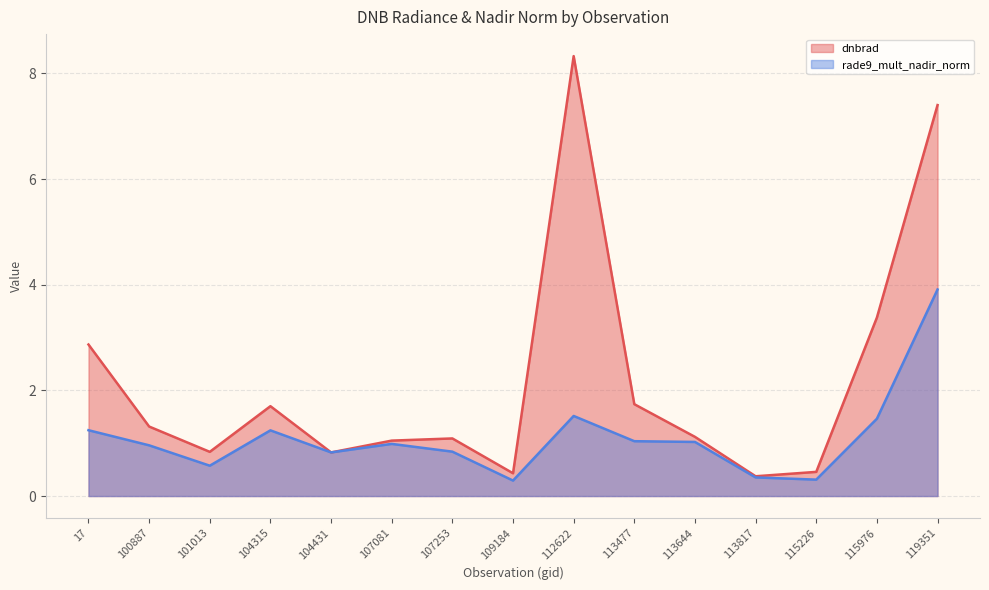

Which series changed the most between 104315 and 107081?

dnbrad